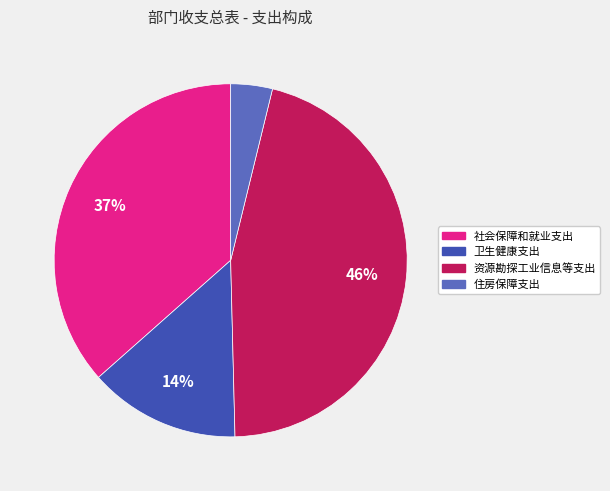

Rank the categories by value from highest to lowest.

资源勘探工业信息等支出, 社会保障和就业支出, 卫生健康支出, 住房保障支出